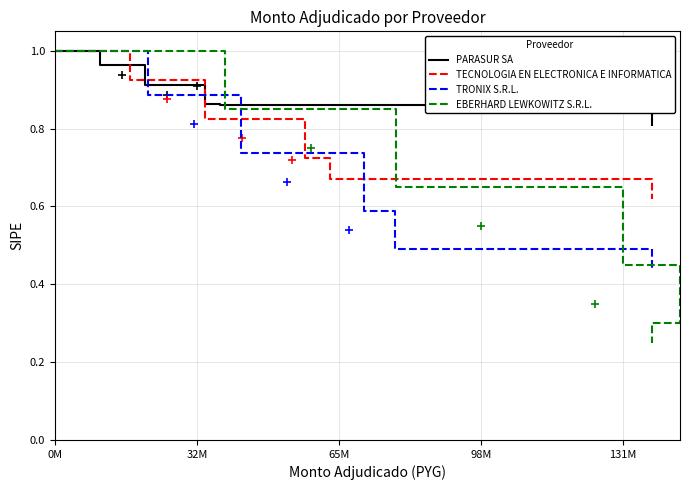

Rank the series by their maximum value, from highest to lowest.

PARASUR SA, TECNOLOGIA EN ELECTRONICA E INFORMATICA, TRONIX S.R.L., EBERHARD LEWKOWITZ S.R.L.